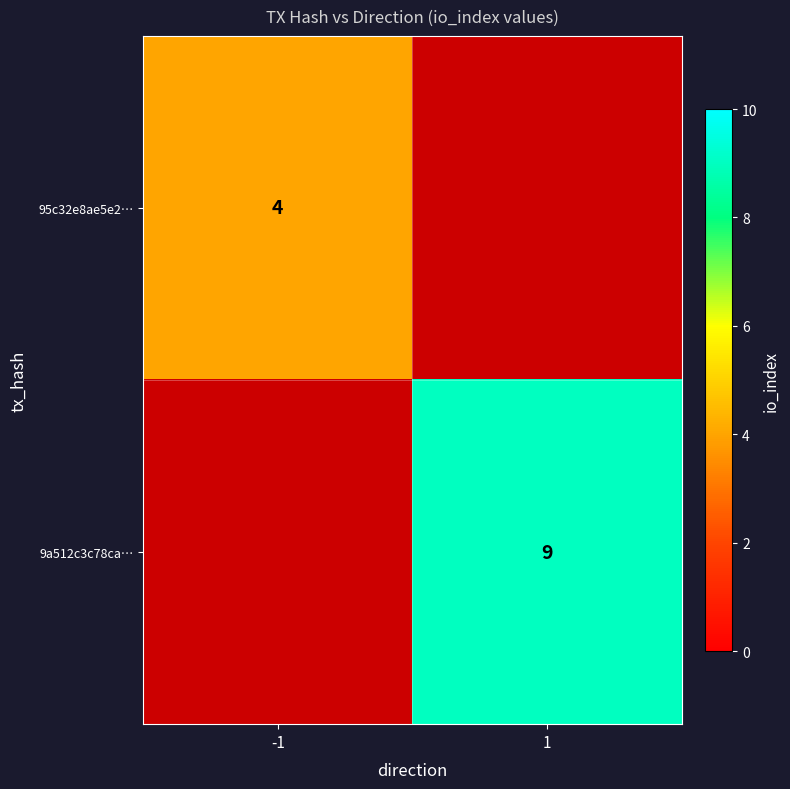

True or false: 95c32e8ae5e2… has a value of 5 at -1.

False